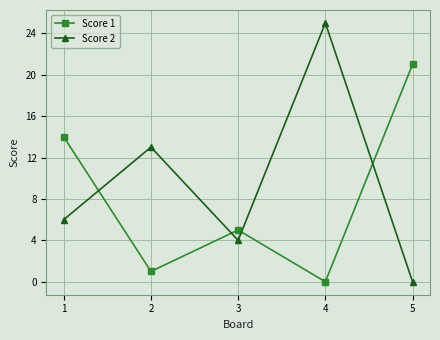

Rank the series by their maximum value, from lowest to highest.

Score 1, Score 2